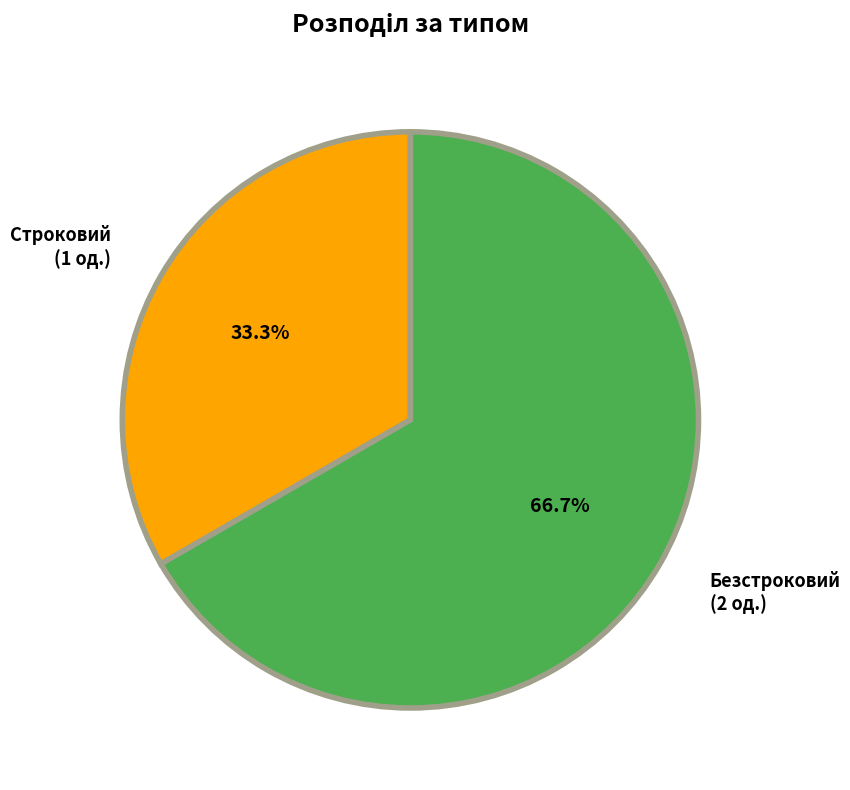

Is the sum of Безстроковий and Строковий greater than half?

Yes